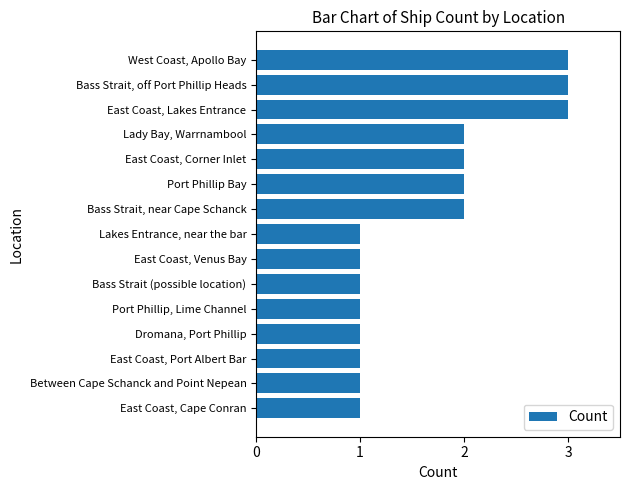

The value at East Coast, Corner Inlet is 3. True or false?

False